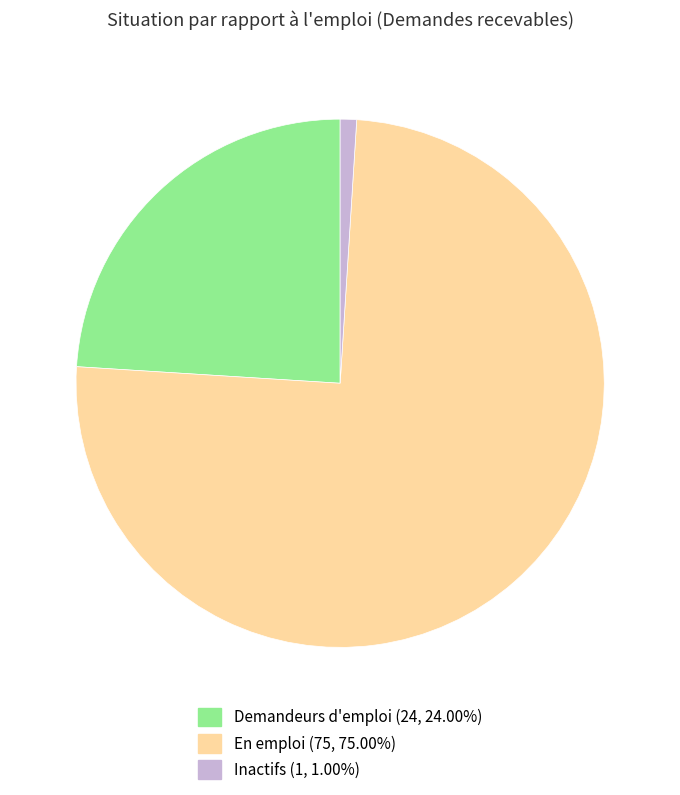

Between En emploi and Inactifs, which is larger?

En emploi